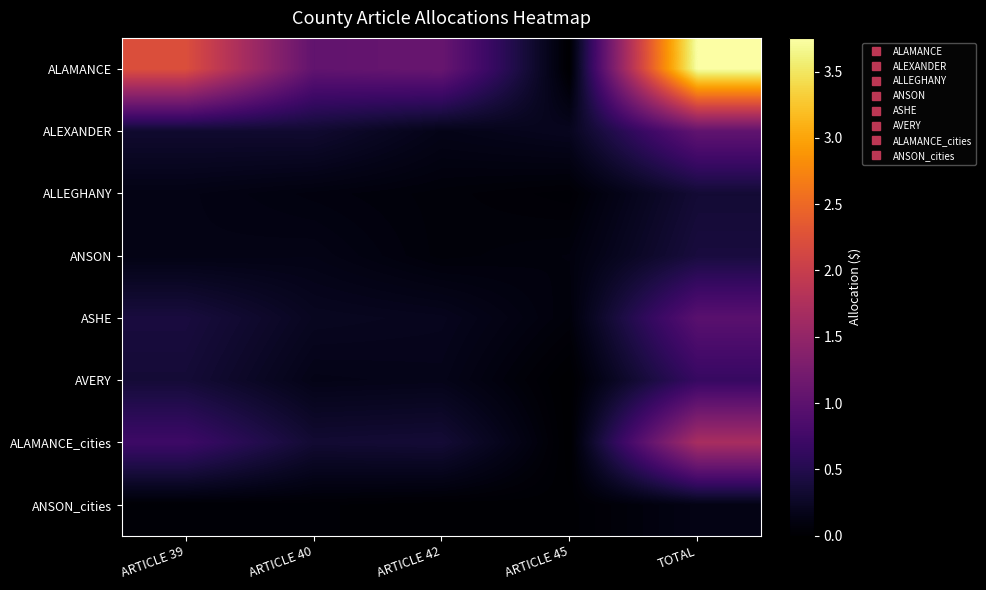

Reading left to right, extract all data points from this chart.

ALAMANCE: ARTICLE 39=2227592.1	ARTICLE 40=1040421.5	ARTICLE 42=1099625.7	ARTICLE 45=0.0	TOTAL=3753560.9
ALEXANDER: ARTICLE 39=311212.4	ARTICLE 40=319889.1	ARTICLE 42=156971.6	ARTICLE 45=207325.0	TOTAL=1038122.8
ALLEGHANY: ARTICLE 39=136233.2	ARTICLE 40=96528.8	ARTICLE 42=65852.6	ARTICLE 45=34723.9	TOTAL=349559.2
ANSON: ARTICLE 39=134301.9	ARTICLE 40=145128.4	ARTICLE 42=66225.9	ARTICLE 45=89544.1	TOTAL=402013.0
ASHE: ARTICLE 39=405055.5	ARTICLE 40=217376.6	ARTICLE 42=196528.0	ARTICLE 45=72321.5	TOTAL=967036.7
AVERY: ARTICLE 39=360908.5	ARTICLE 40=155223.9	ARTICLE 42=168264.4	ARTICLE 45=0.0	TOTAL=659150.4
ALAMANCE_cities: ARTICLE 39=715805.5	ARTICLE 40=334324.8	ARTICLE 42=353349.3	ARTICLE 45=0.0	TOTAL=1698767.6
ANSON_cities: ARTICLE 39=30570.3	ARTICLE 40=33034.7	ARTICLE 42=15074.6	ARTICLE 45=20382.4	TOTAL=138632.6